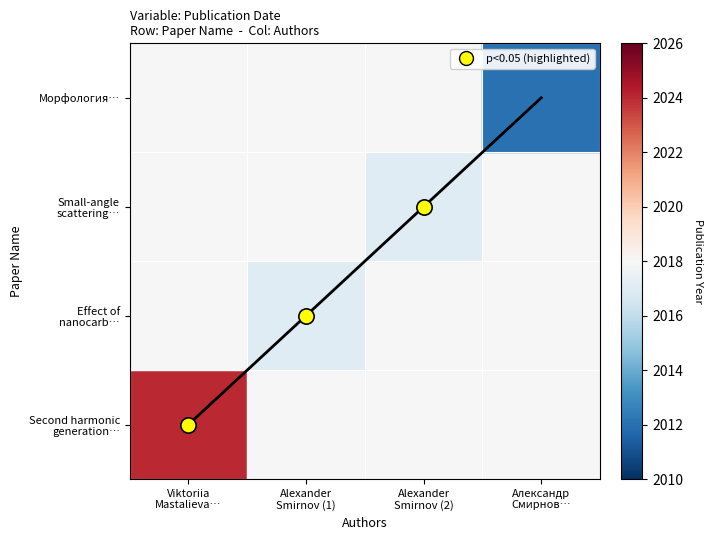

Does the chart have visible grid lines?

No